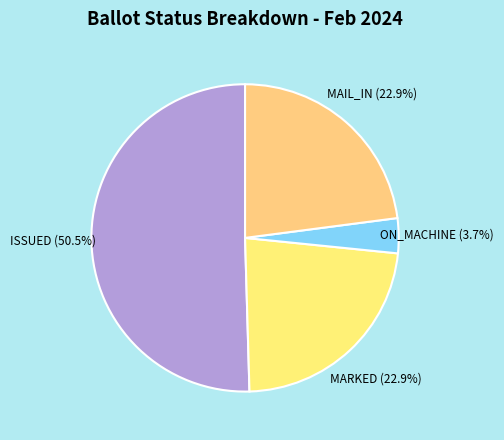

How many slices are in this pie chart?

4